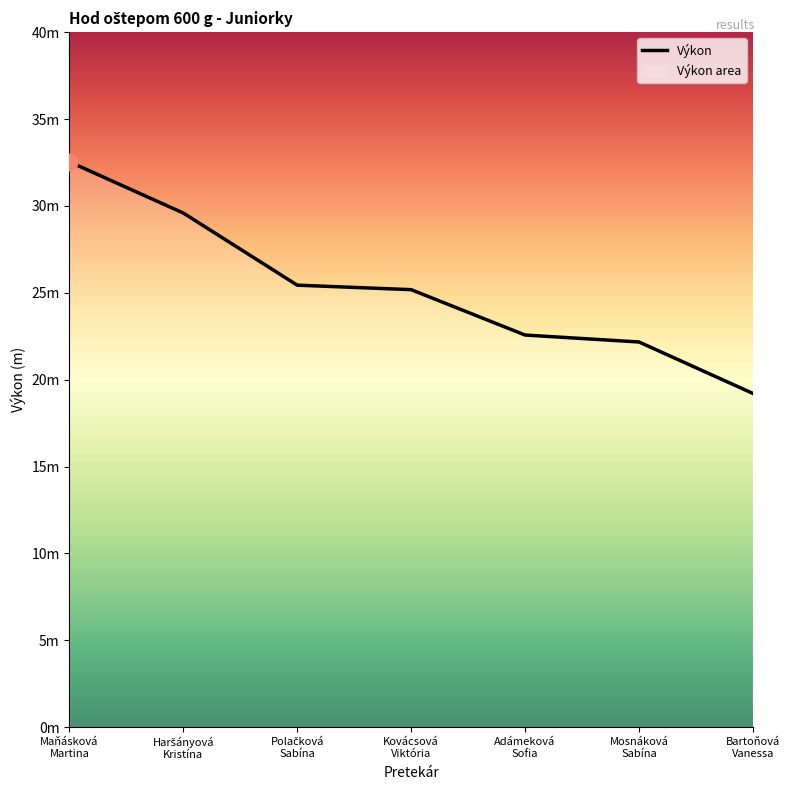

At which label does the data first exceed 25?

Maňásková
Martina